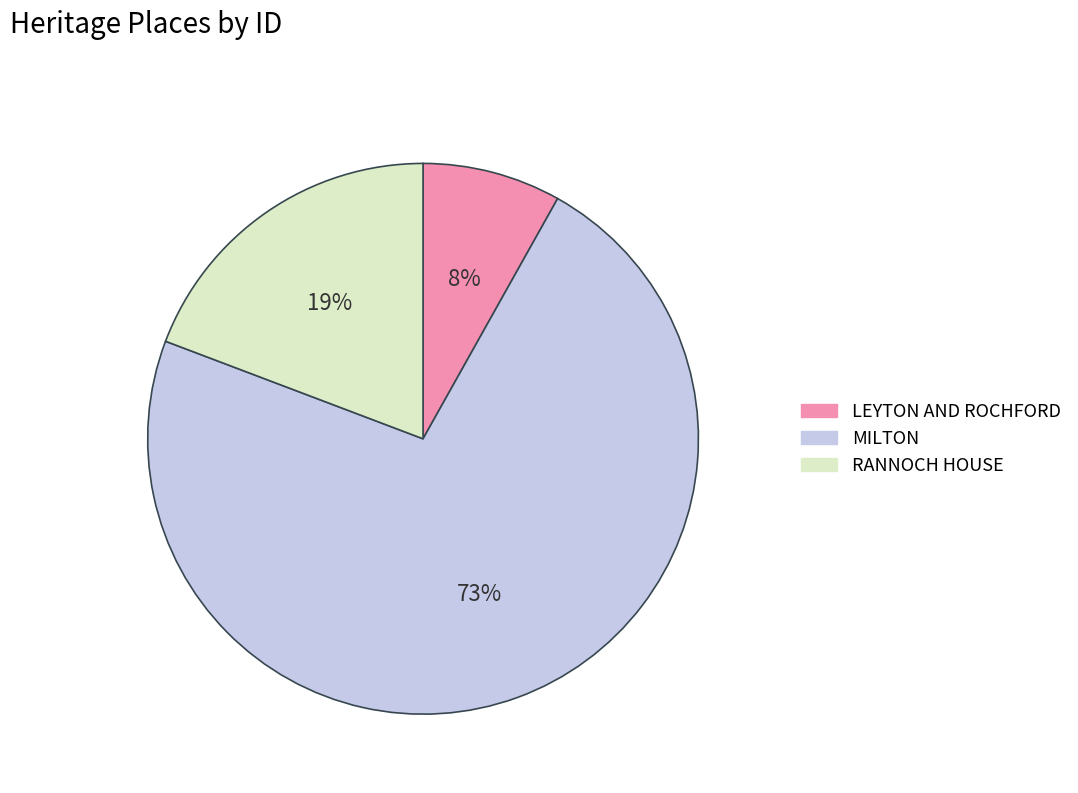

Approximately how many times larger is the value at RANNOCH HOUSE compared to LEYTON AND ROCHFORD?

2.4